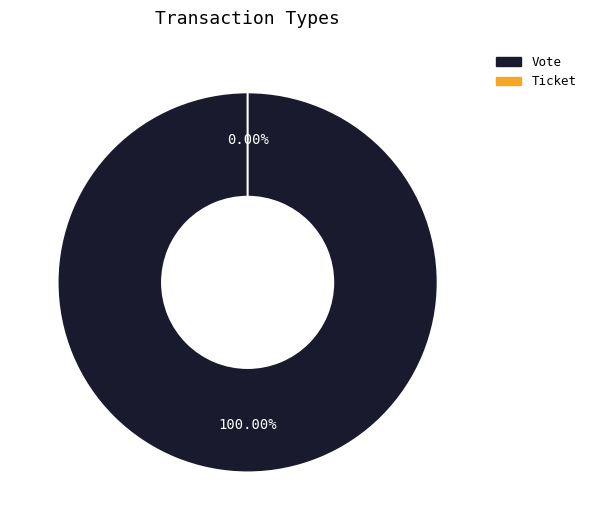

What is the smallest slice in the pie chart?

Ticket